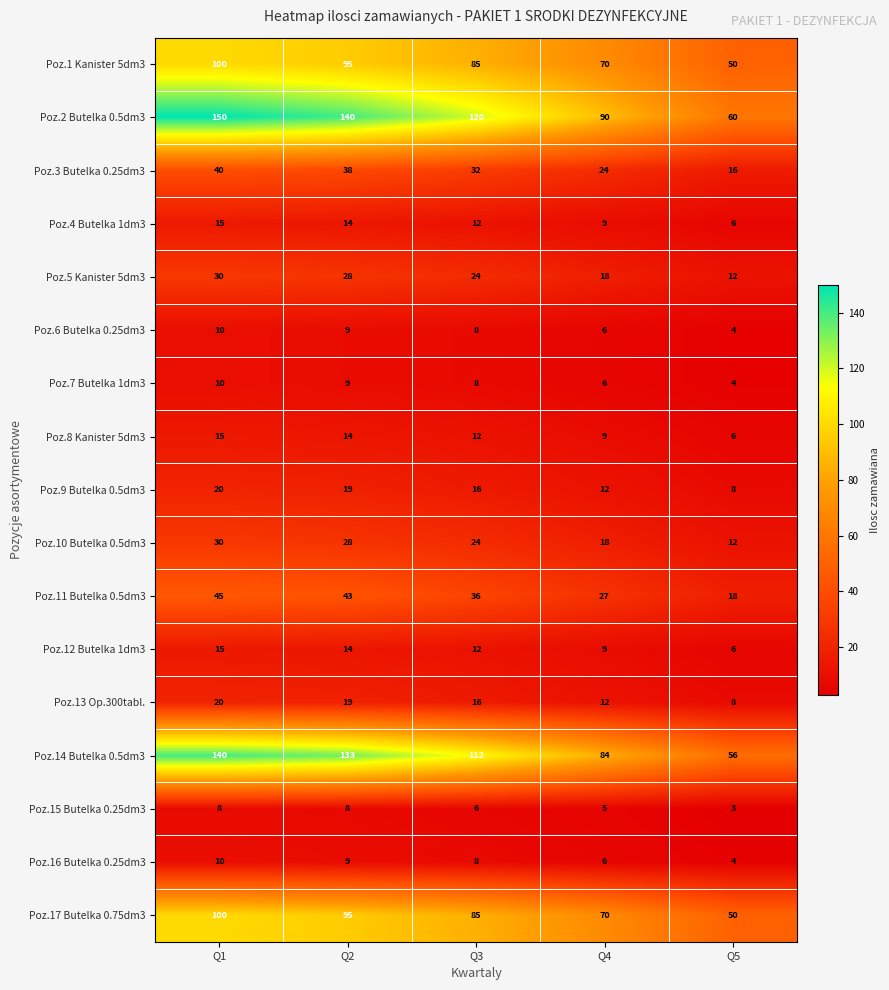

What is the sum of all Poz.14 Butelka 0.5dm3 values?

525